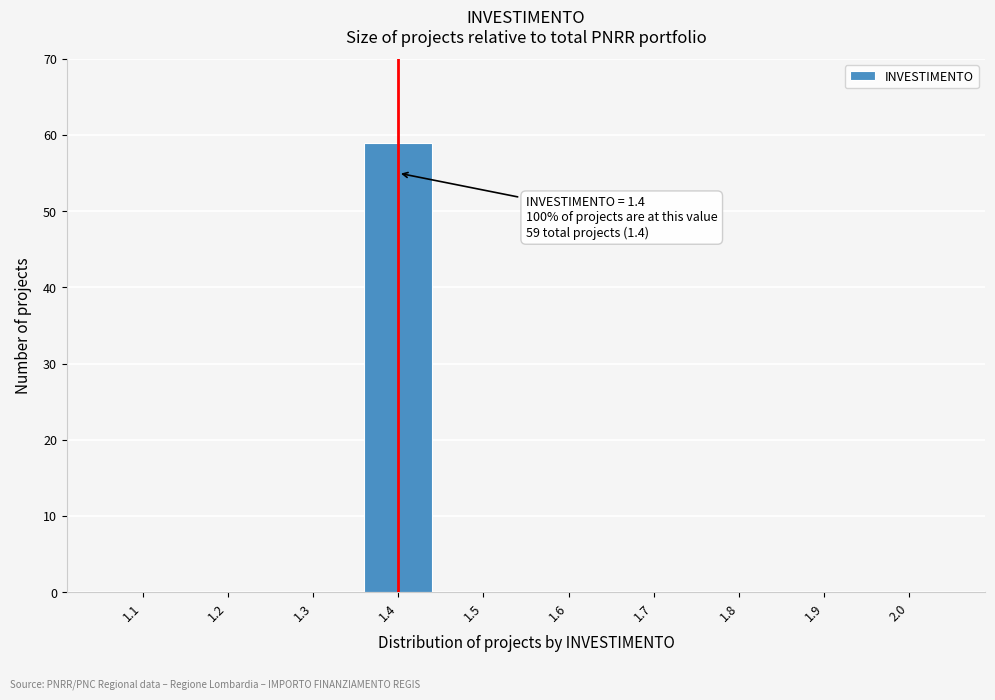

Reading left to right, transcribe all the data shown in this chart.

1.1=0	1.2=0	1.3=0	1.4=59	1.5=0	1.6=0	1.7=0	1.8=0	1.9=0	2.0=0